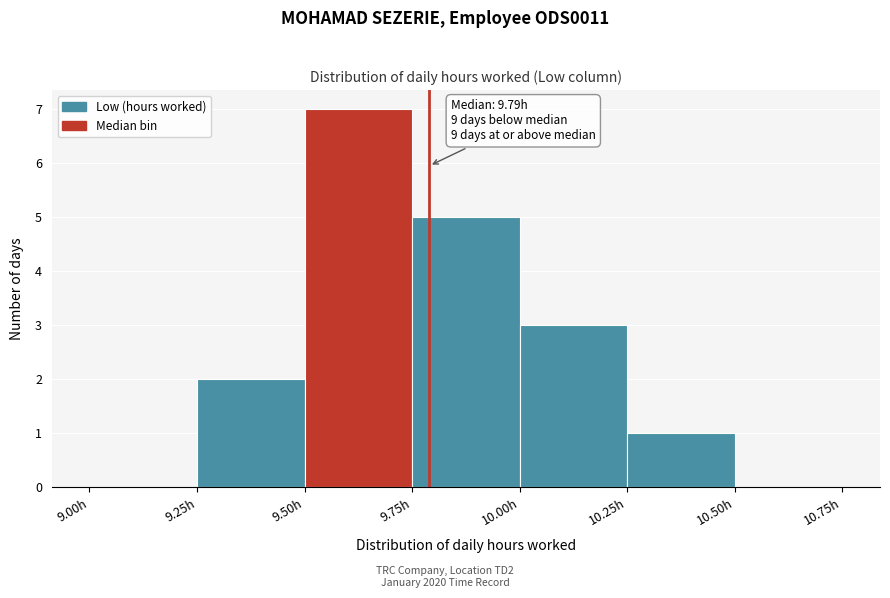

Which range on the x-axis has the tallest bar?

9.50 to 9.75